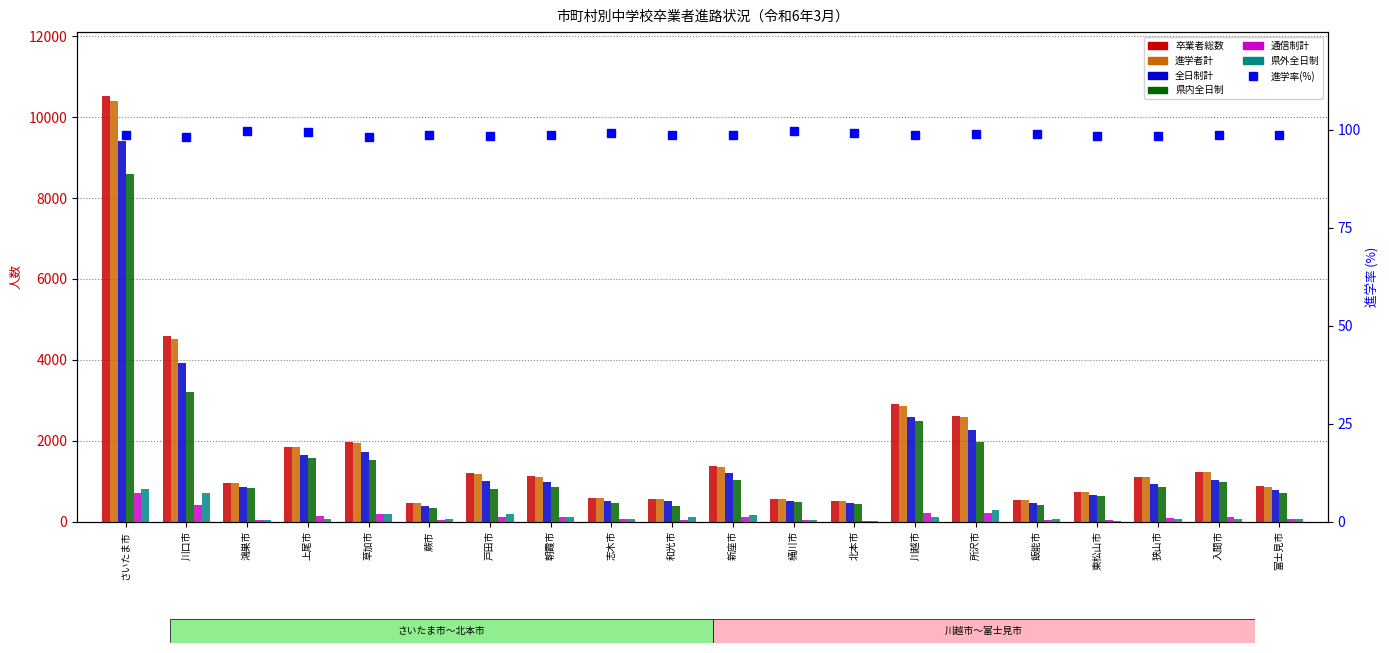

At which category is the sum across all series the highest?

さいたま市